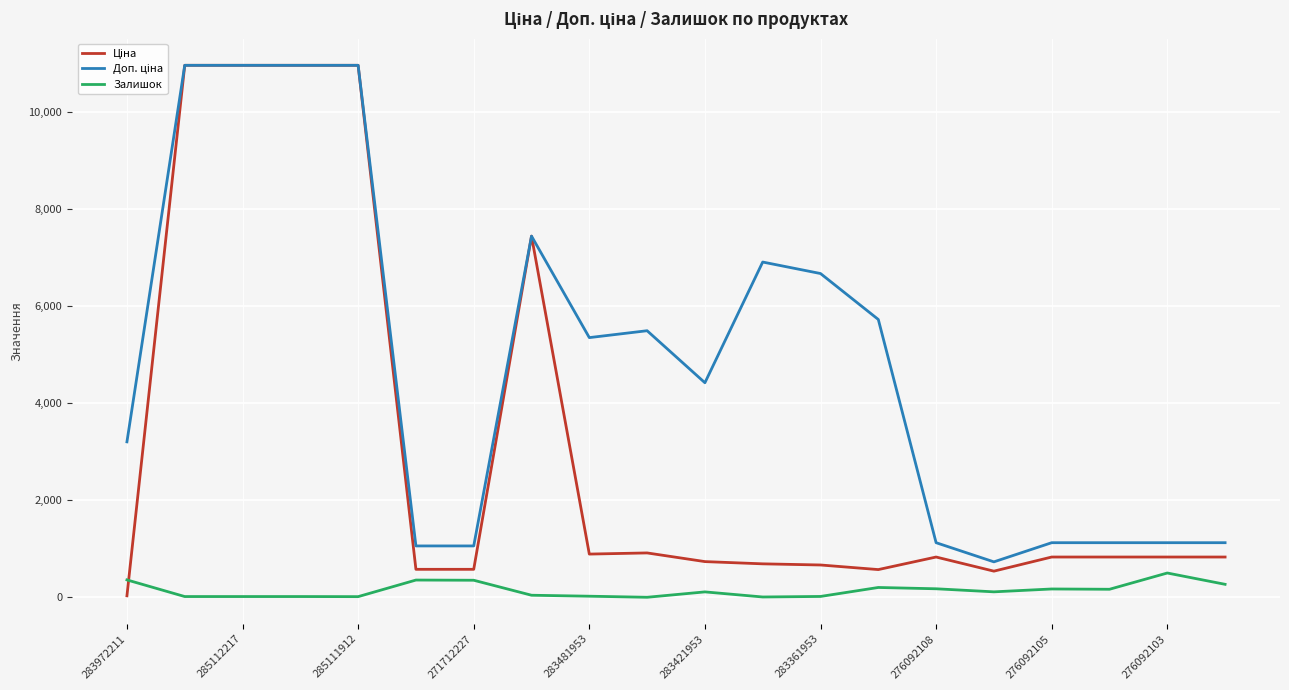

What is the highest value of the Залишок series?

502.0